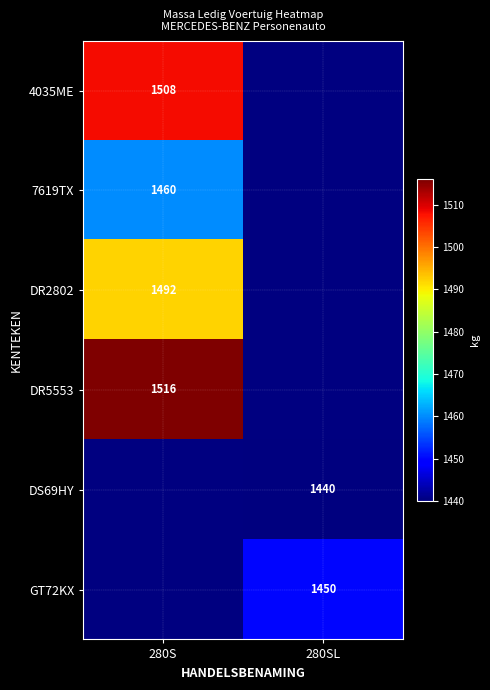

Is it true that DR2802 equals 514 at 280S?

False